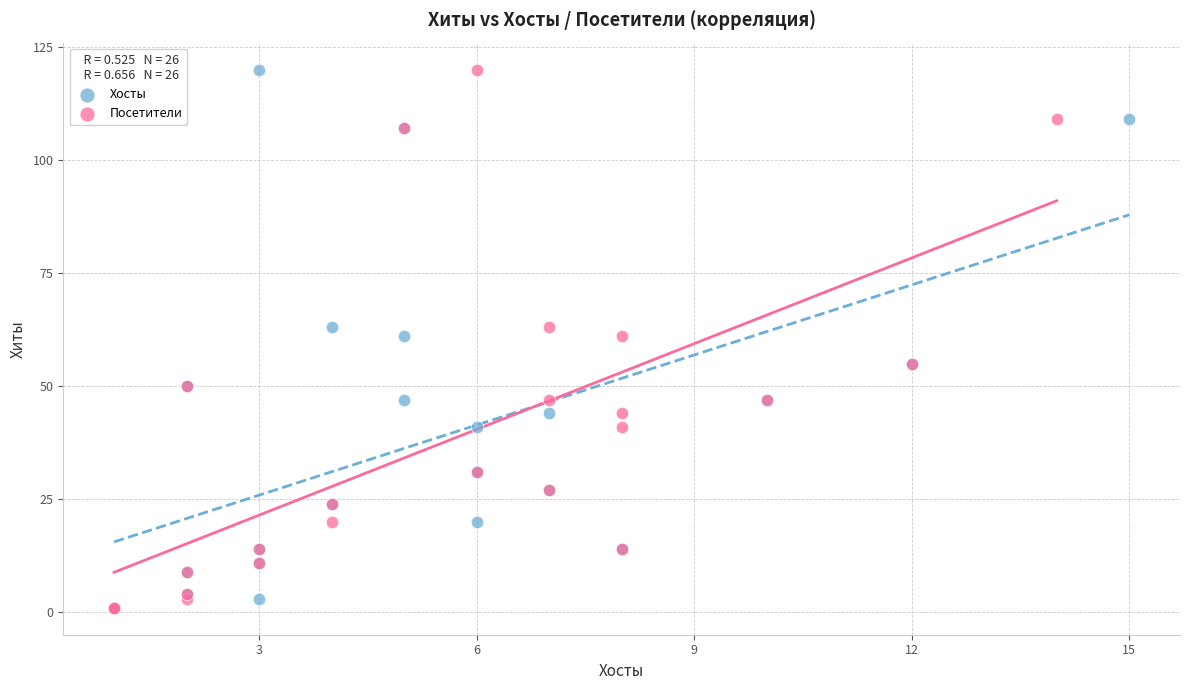

What are all the series names shown in the legend?

Хосты, Посетители